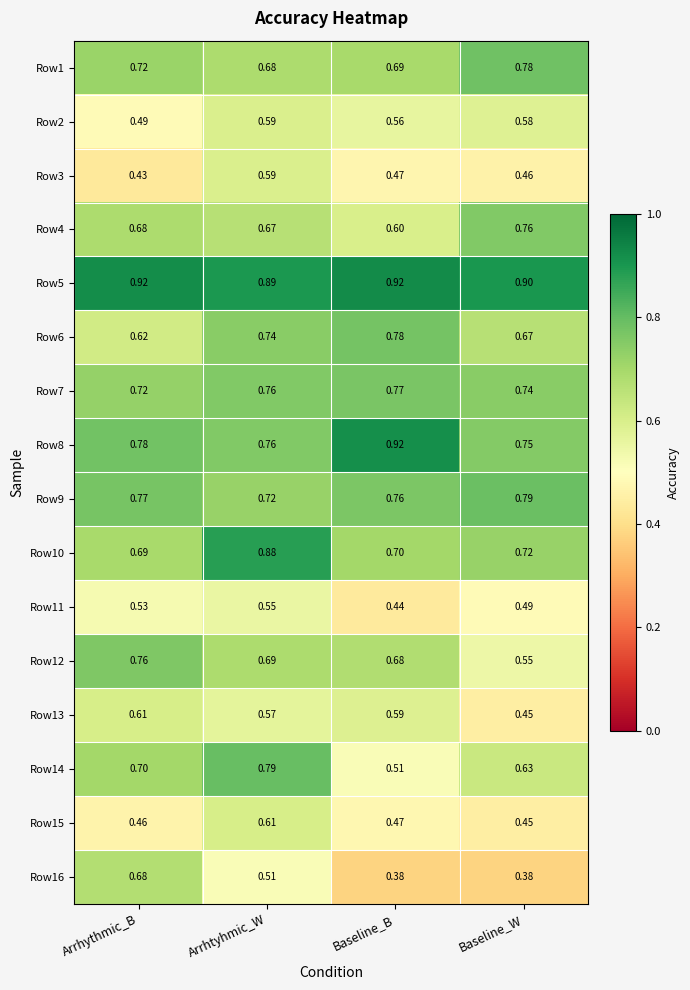

Which series changed the most between Arrhythmic_B and Arrhtyhmic_W?

Row10